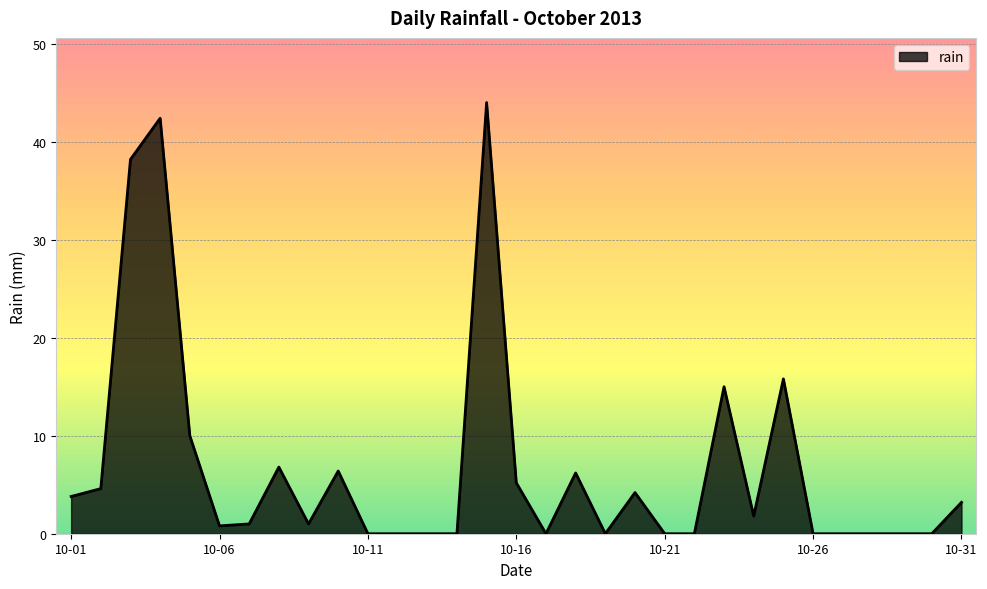

What is the greatest value displayed?

44.0